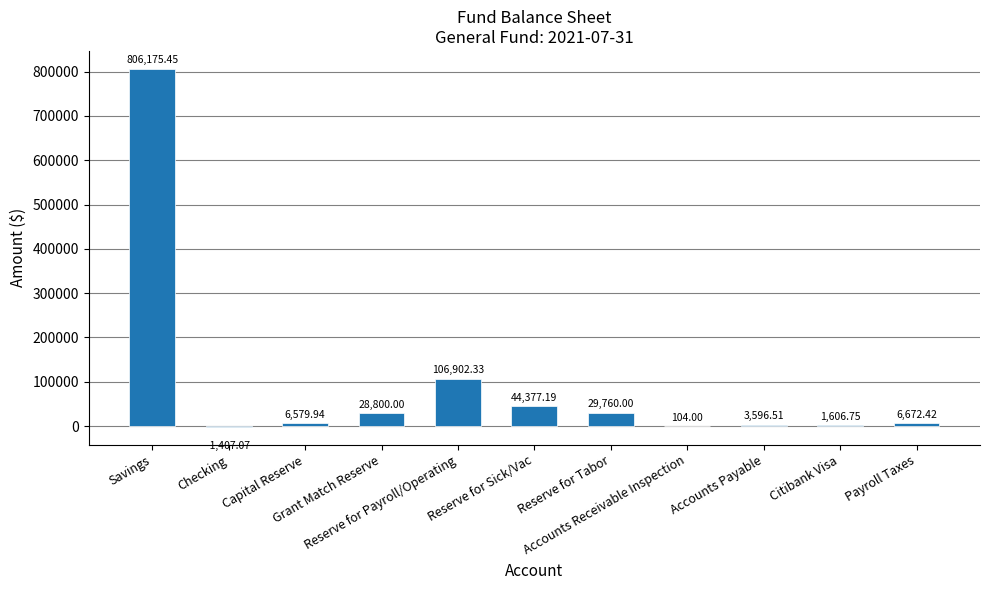

What is the sum of all values?

1033167.5